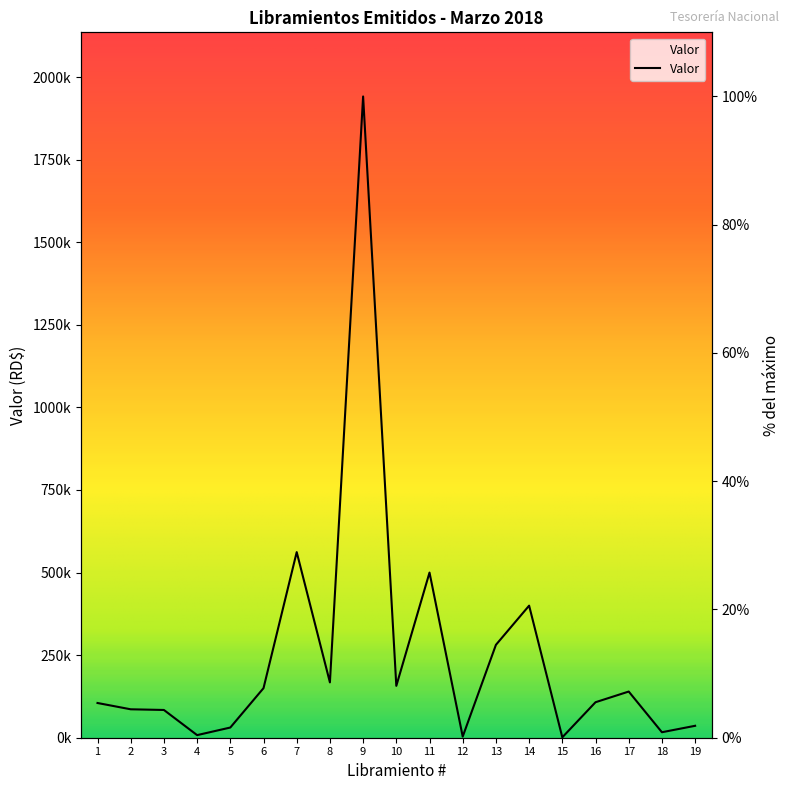

How many lines are shown in the chart?

1